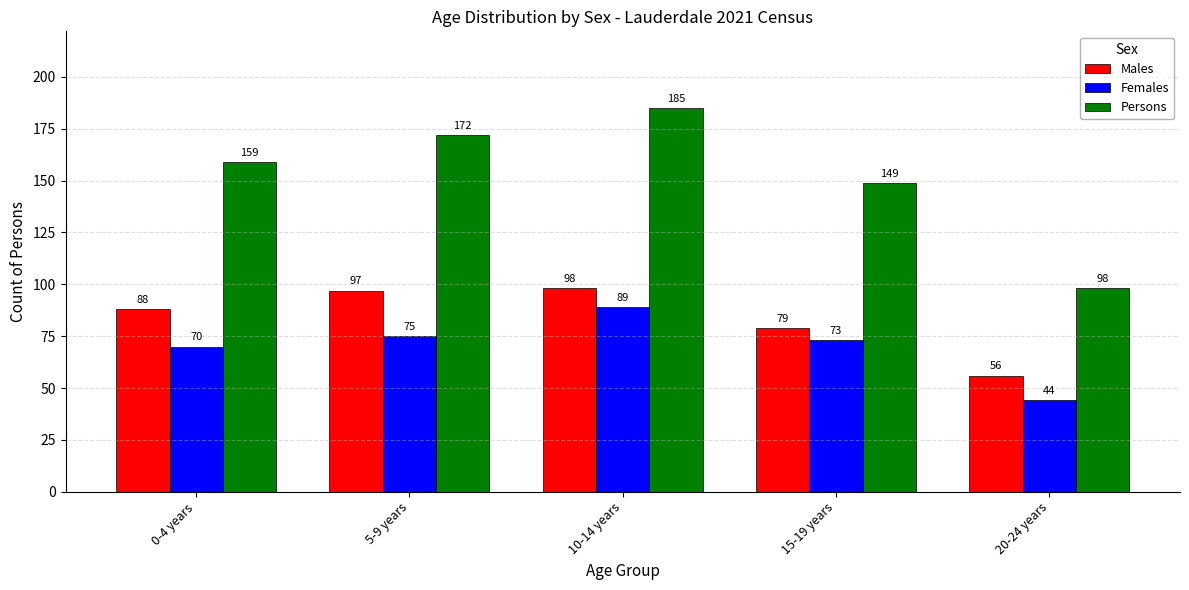

Which series has the widest spread of values?

Persons